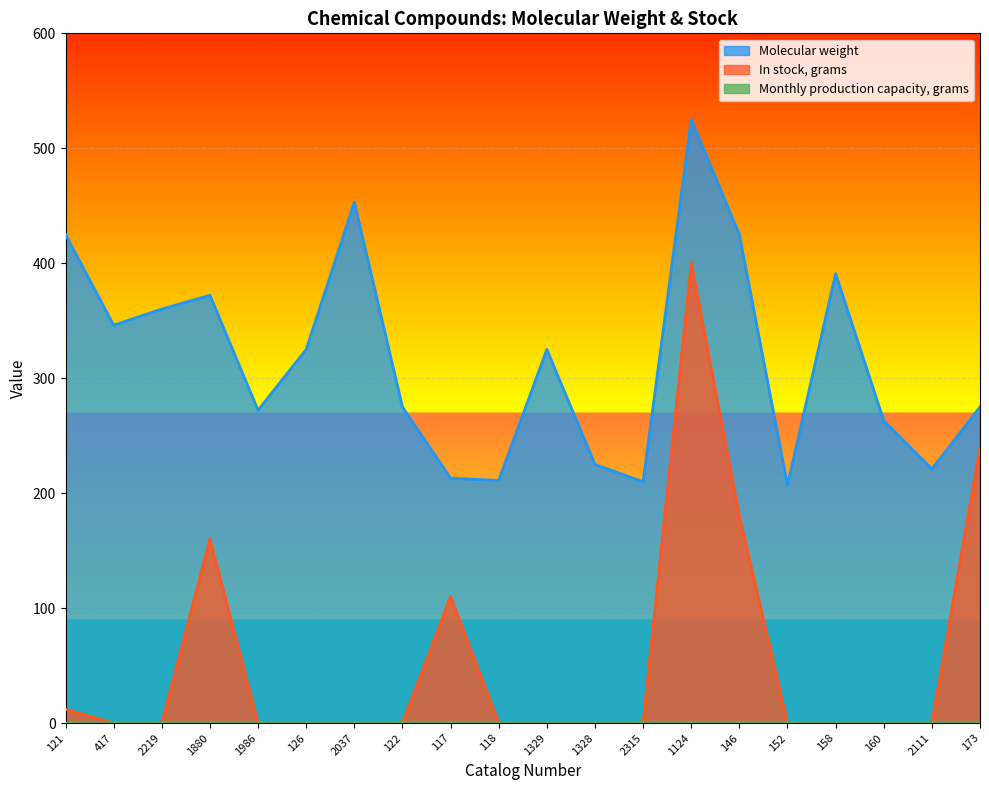

What position from the right is 2219?

18